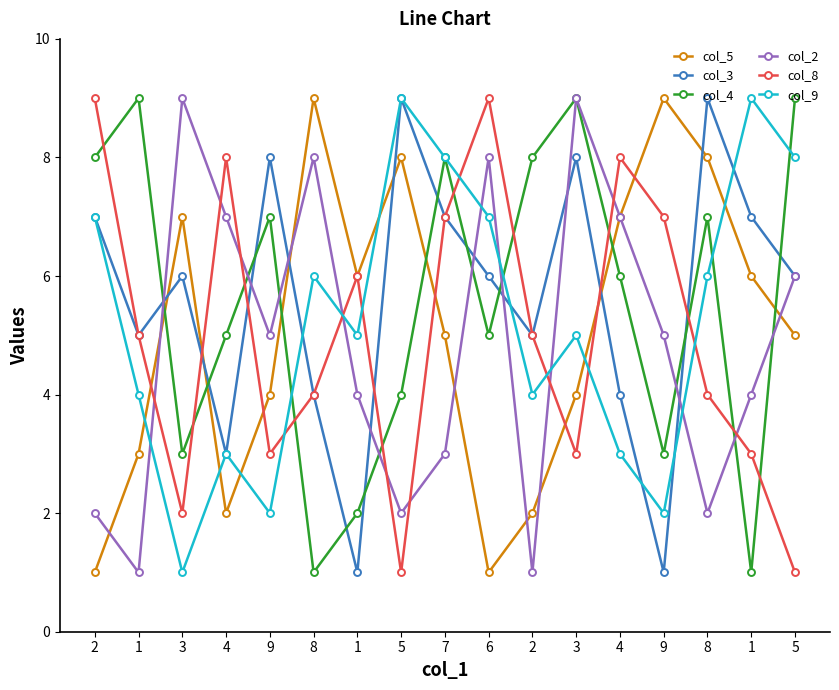

Does the chart display data point markers on the line(s)?

Yes